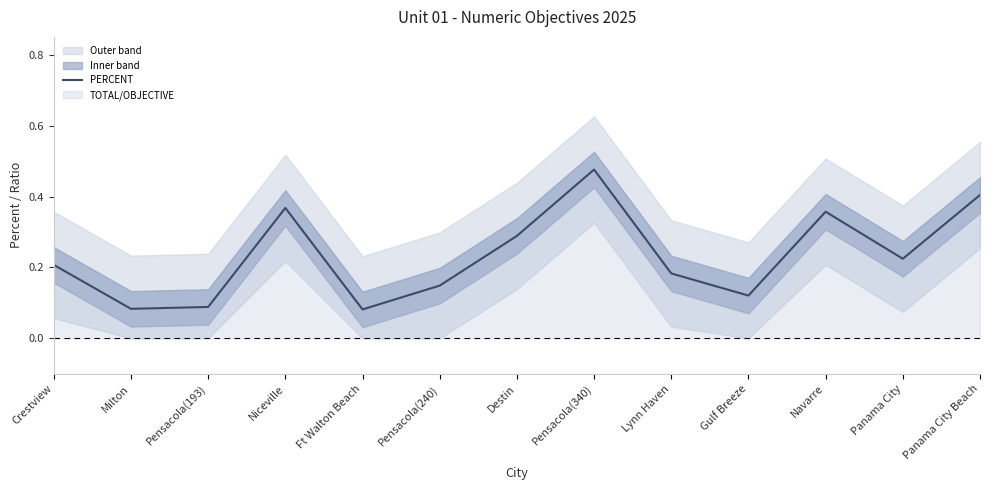

What is the difference between the maximum and second lowest values?

0.4